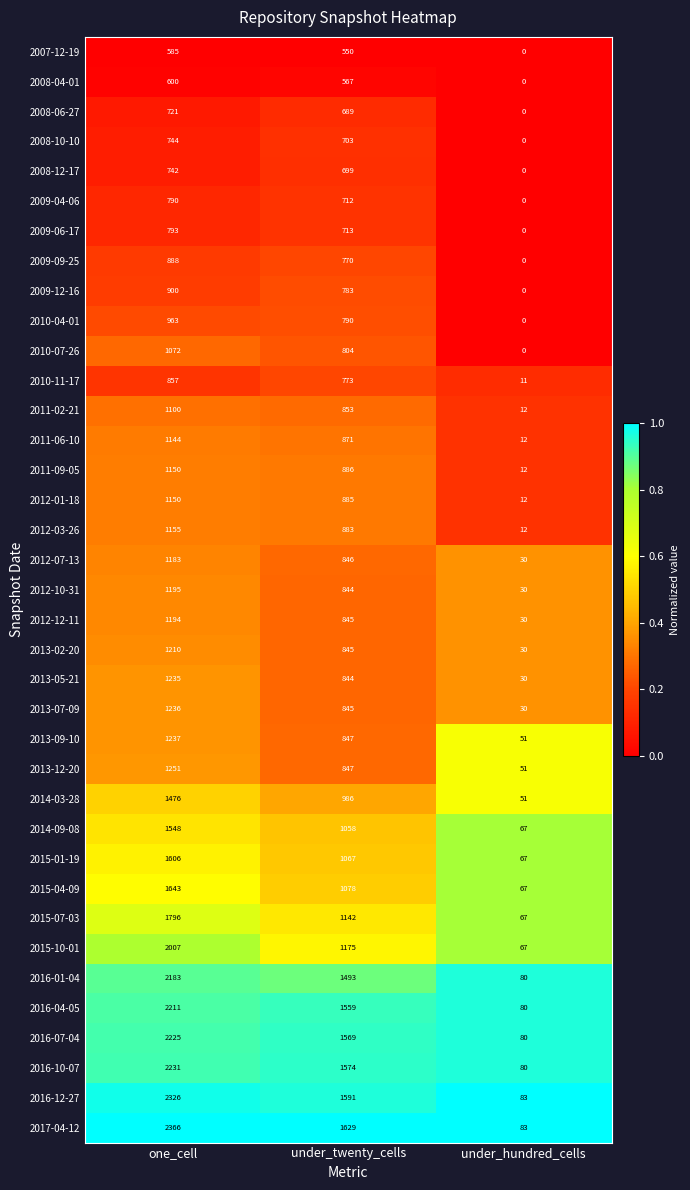

Which series changed the most between one_cell and under_twenty_cells?

2015-10-01